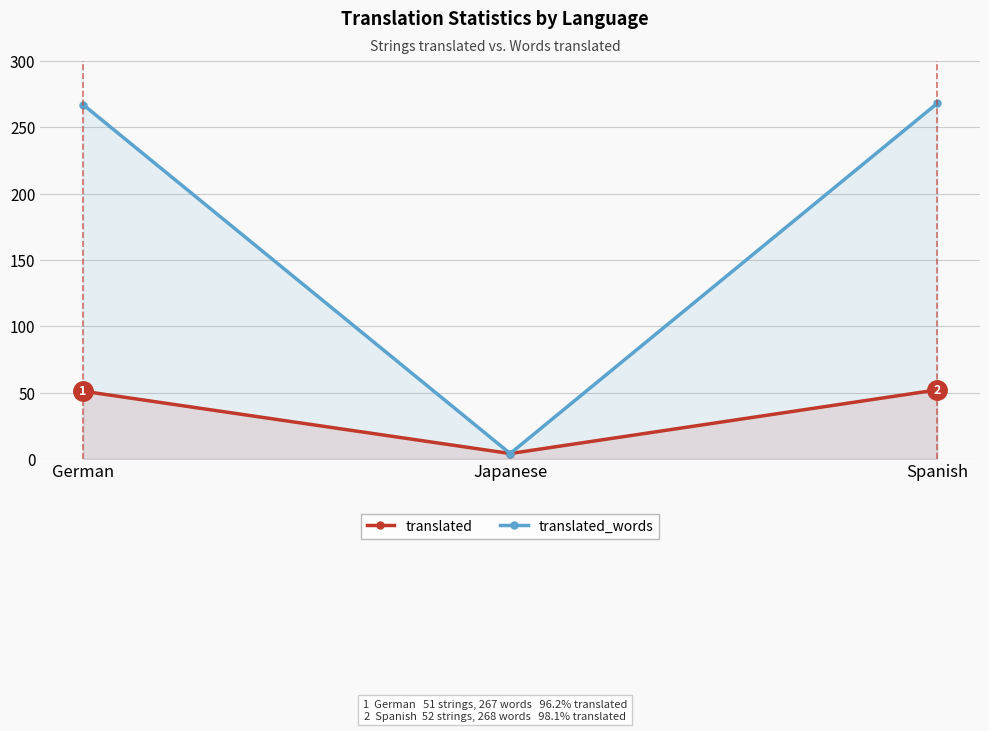

Reading left to right, transcribe all the data shown in this chart.

translated: 51	4	52
translated_words: 267	4	268